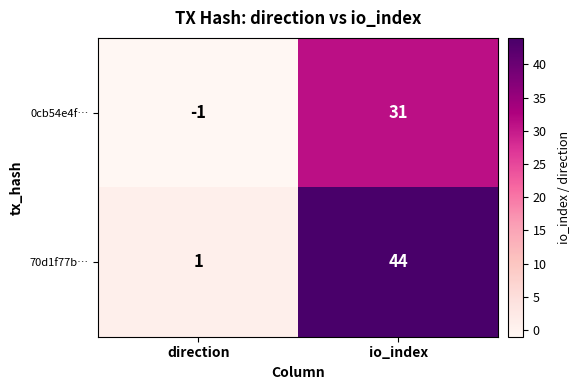

True or false: 0cb54e4f… has a value of -1 at direction.

True